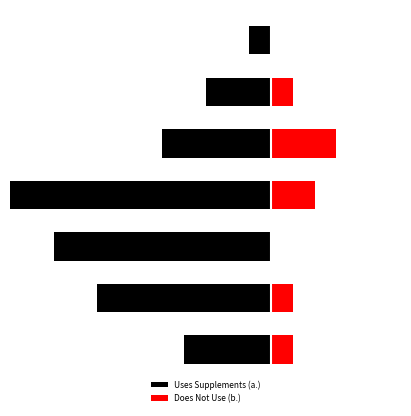

What is the difference between the highest and lowest values at 80 +?

1